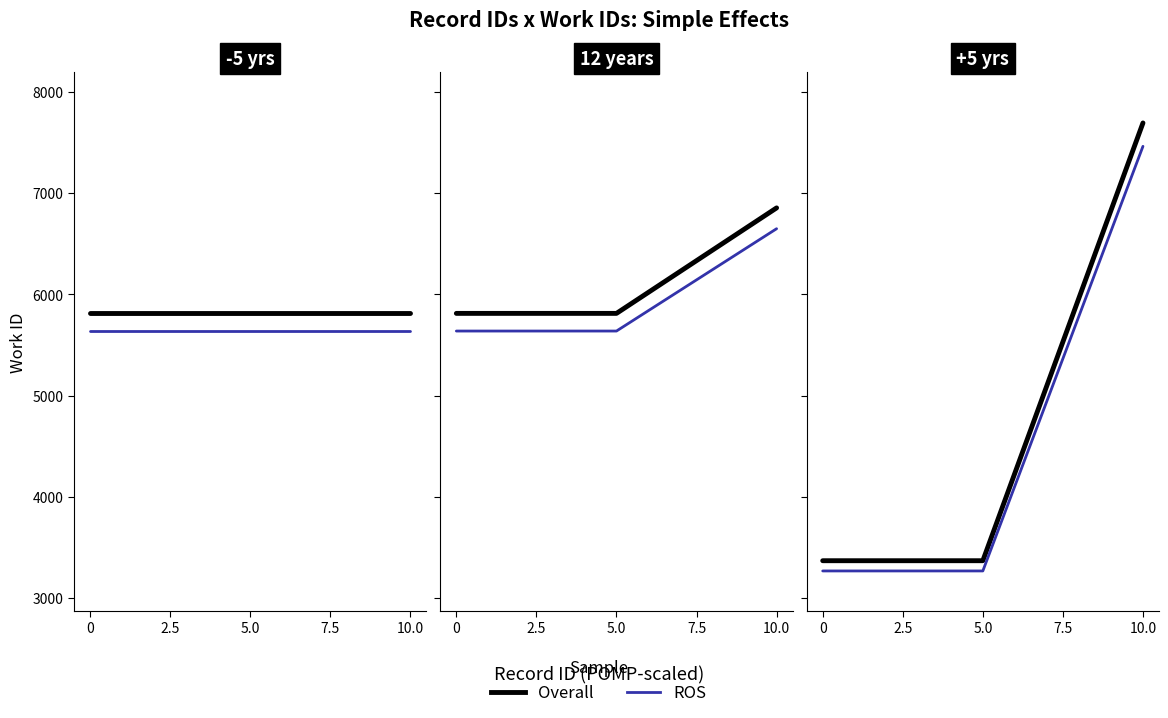

Which series has the largest total across all categories?

Overall